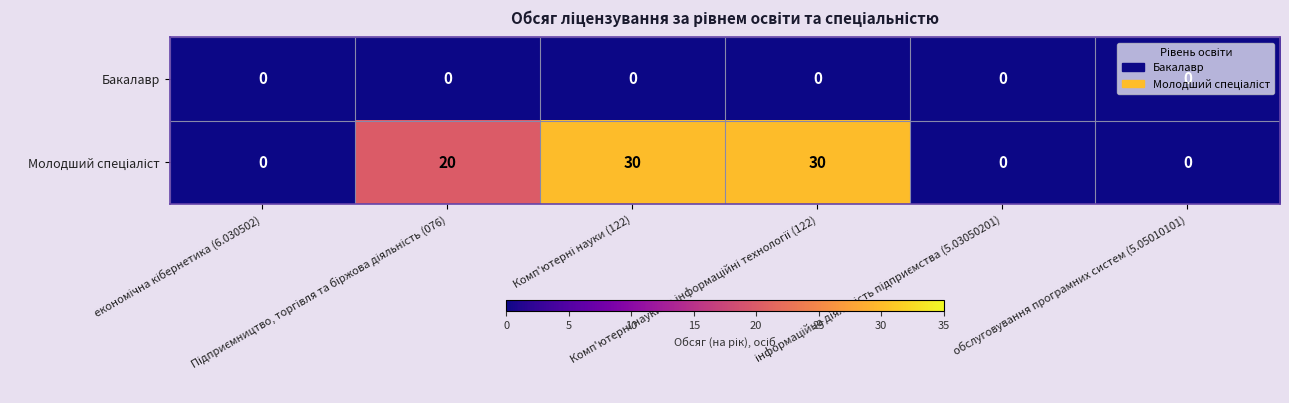

What is the greatest value displayed?

30